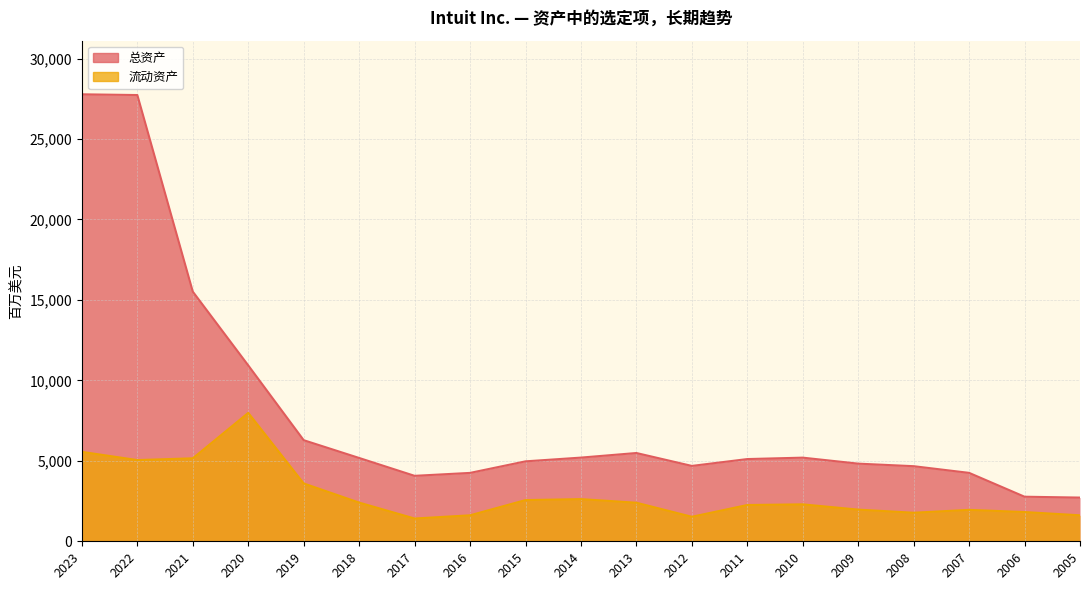

True or false: 流动资产 has more than 1 points higher than both neighbors.

True